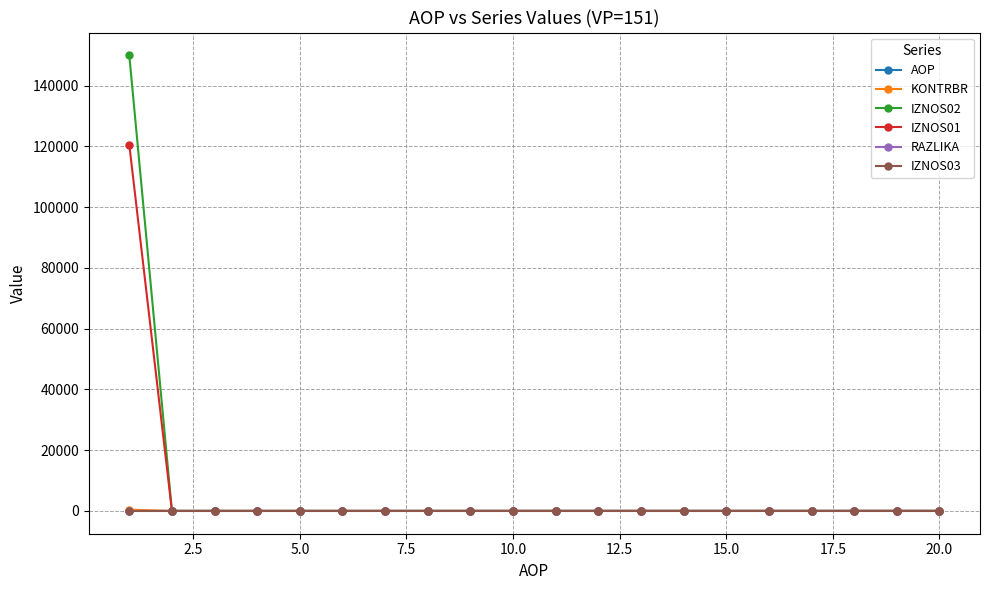

At how many categories does at least one series exceed 74263?

1